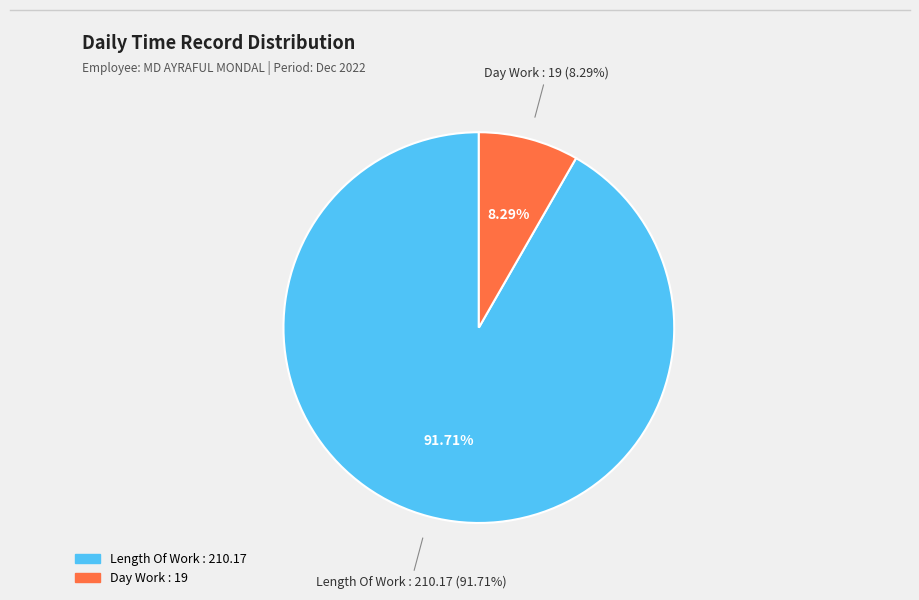

Does Length Of Work represent more than half of the total?

Yes